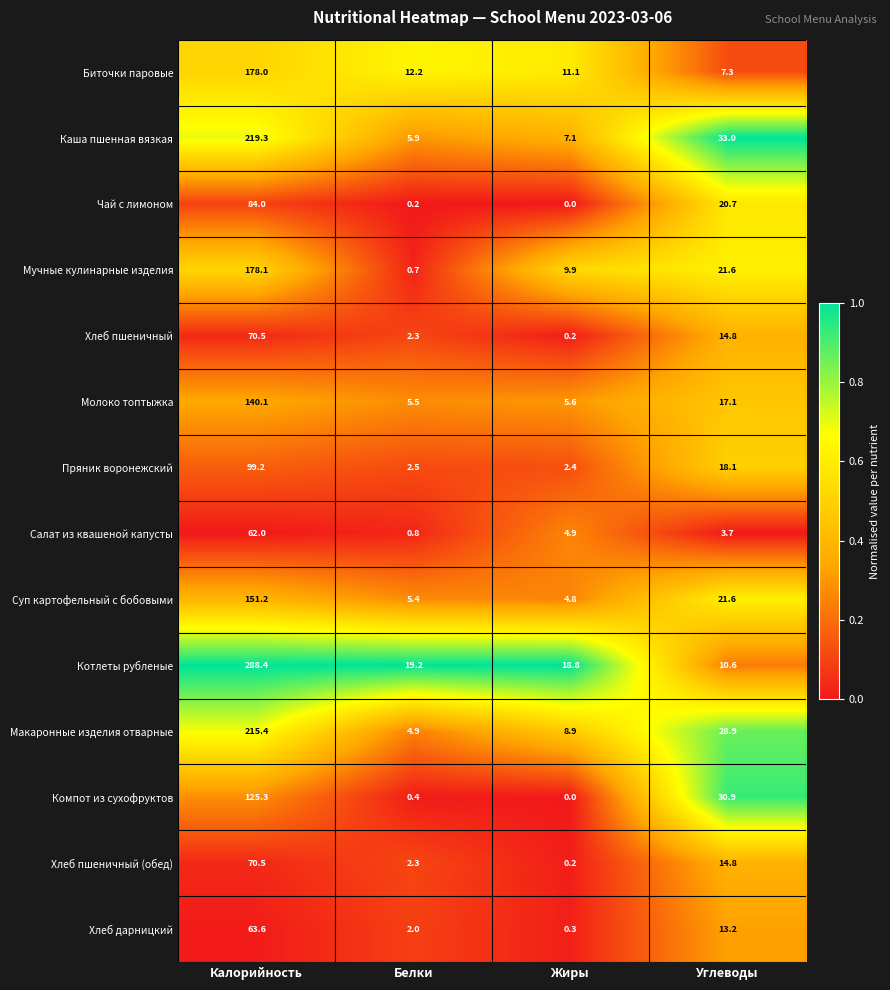

Rank the categories by Хлеб дарницкий value from highest to lowest.

Калорийность, Углеводы, Белки, Жиры